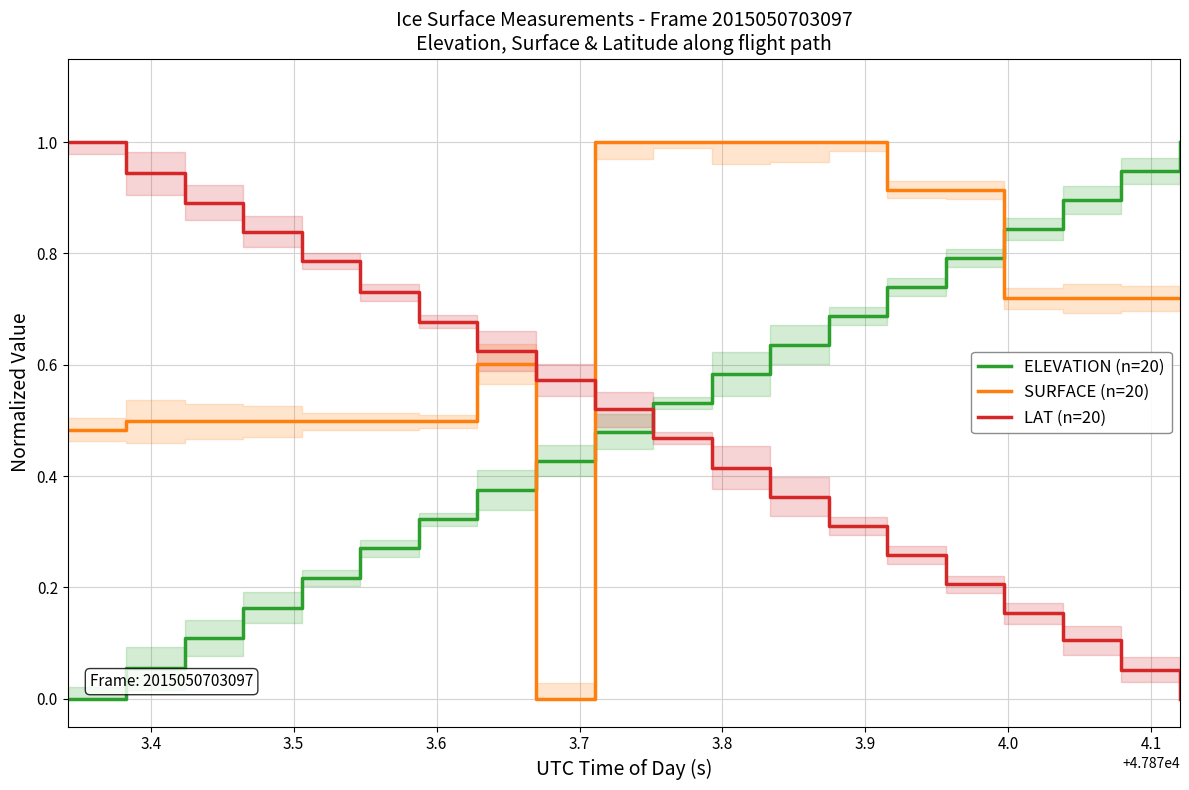

How many times do LAT (n=20) and ELEVATION (n=20) cross each other?

1